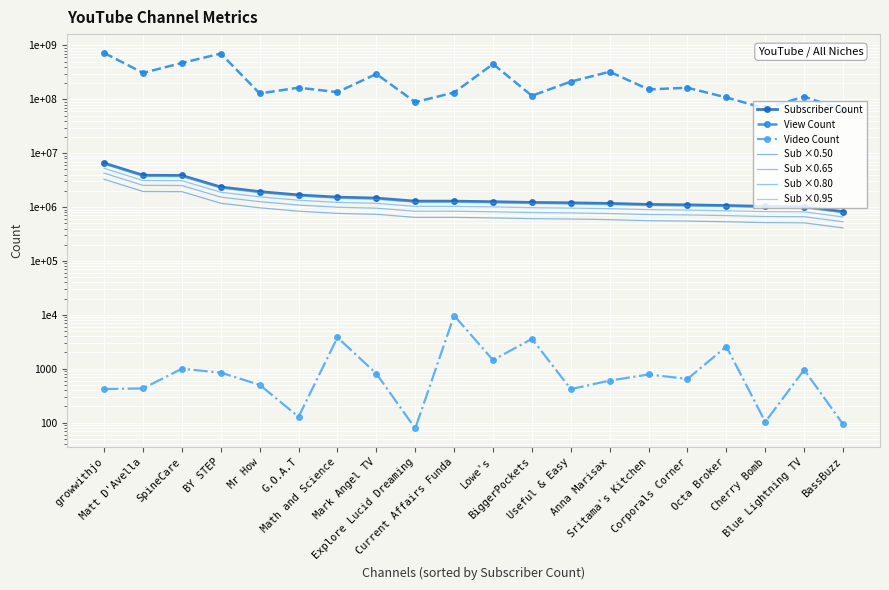

True or false: Video Count has a value of 419 at growwithjo.

True